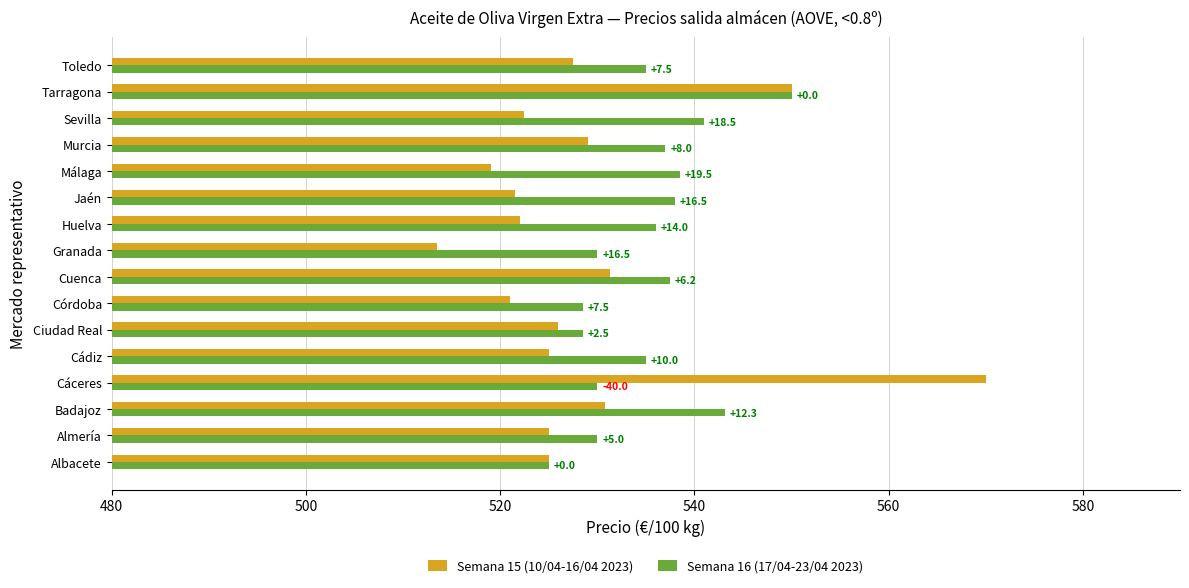

What position from the right is Tarragona?

2